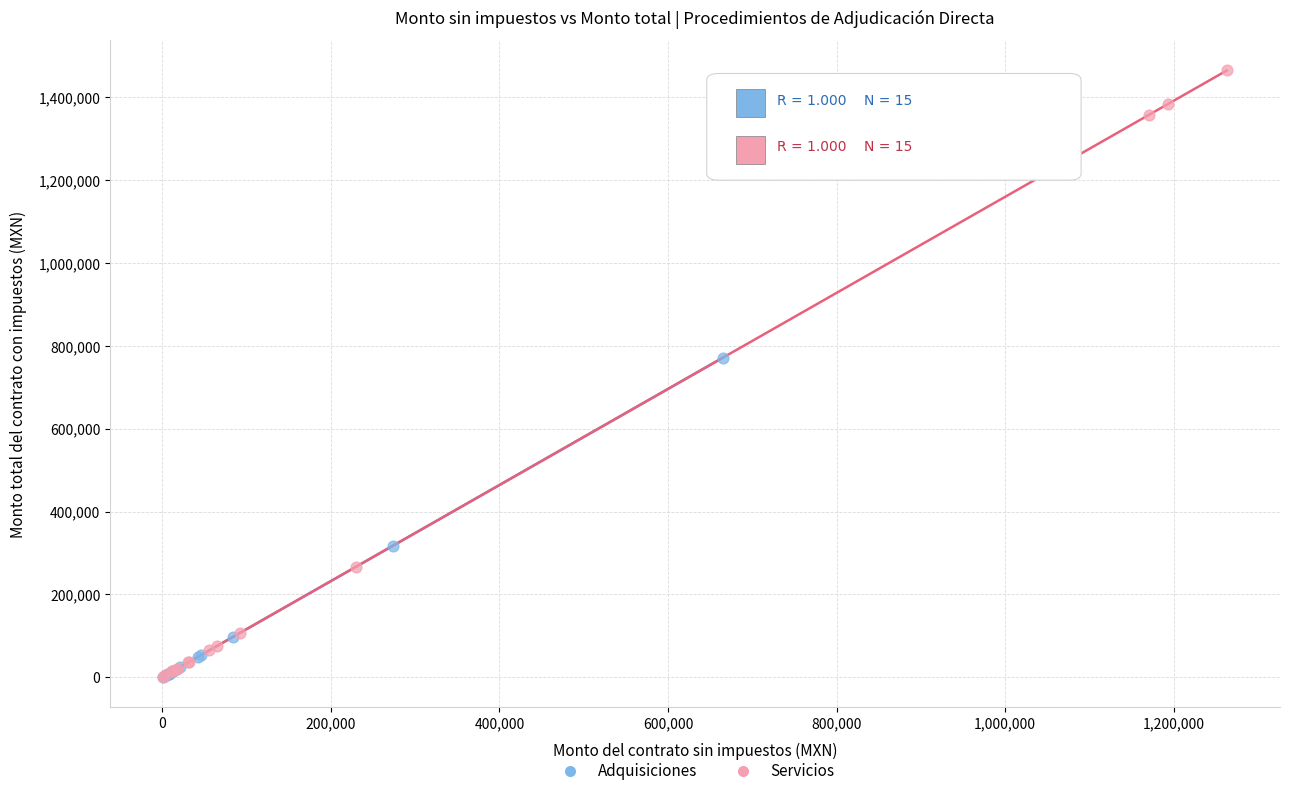

Which series has the widest spread of Y values?

Servicios